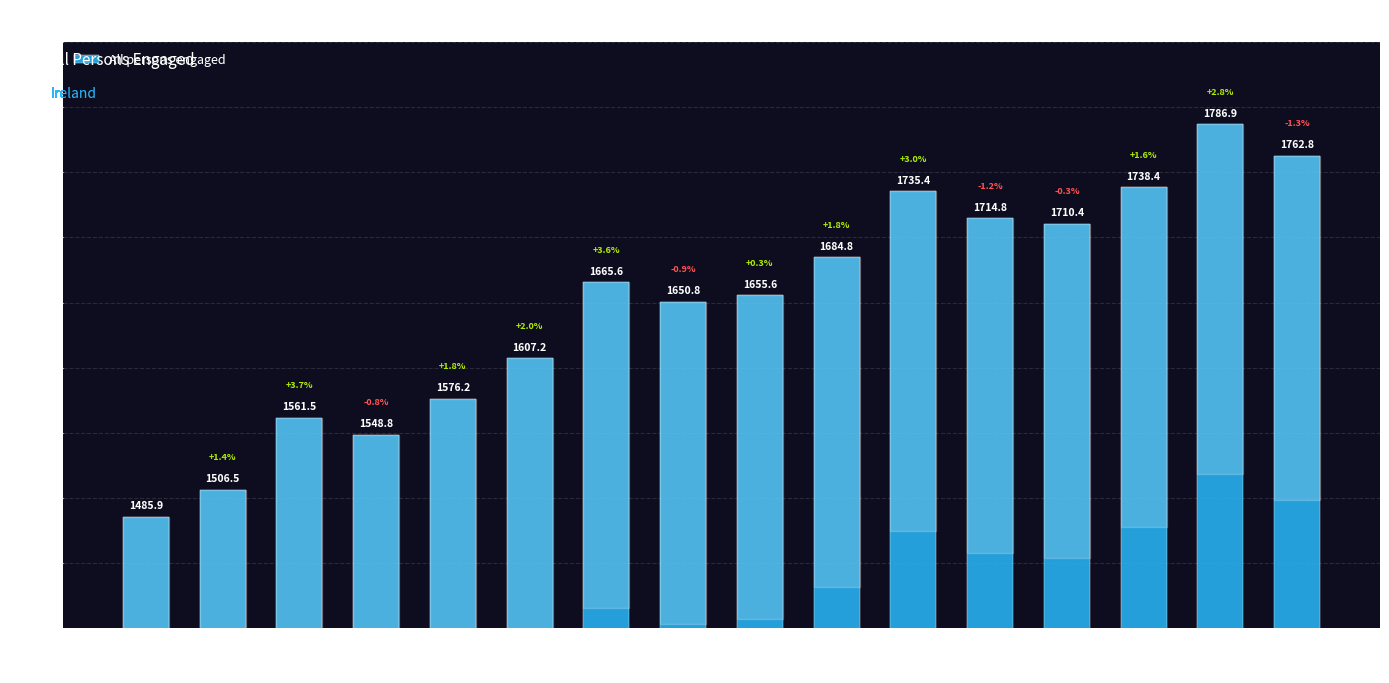

How many values exceed 1665?

8